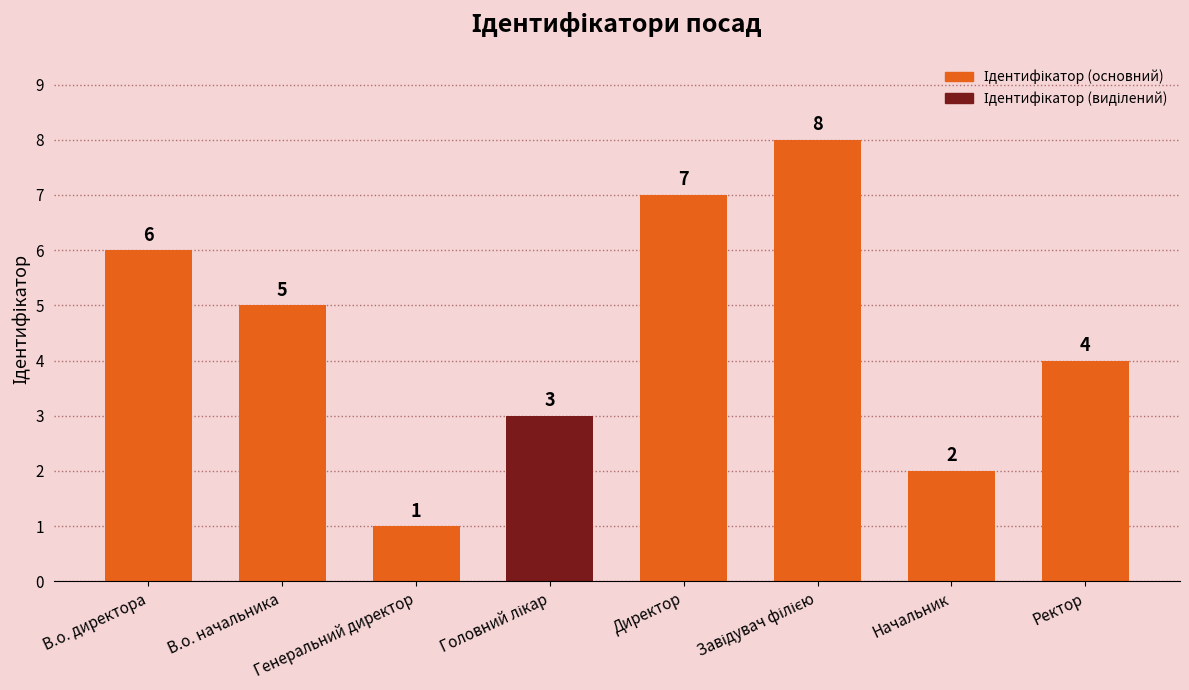

How many data points does each series have?

8